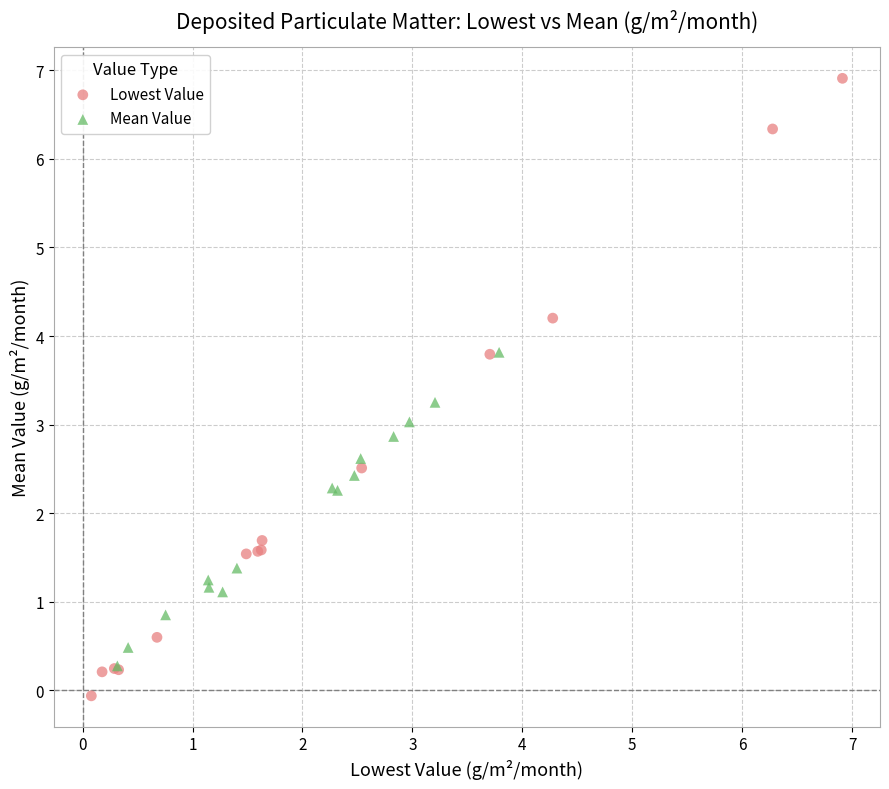

Which series has the largest Y range (max minus min)?

Lowest Value